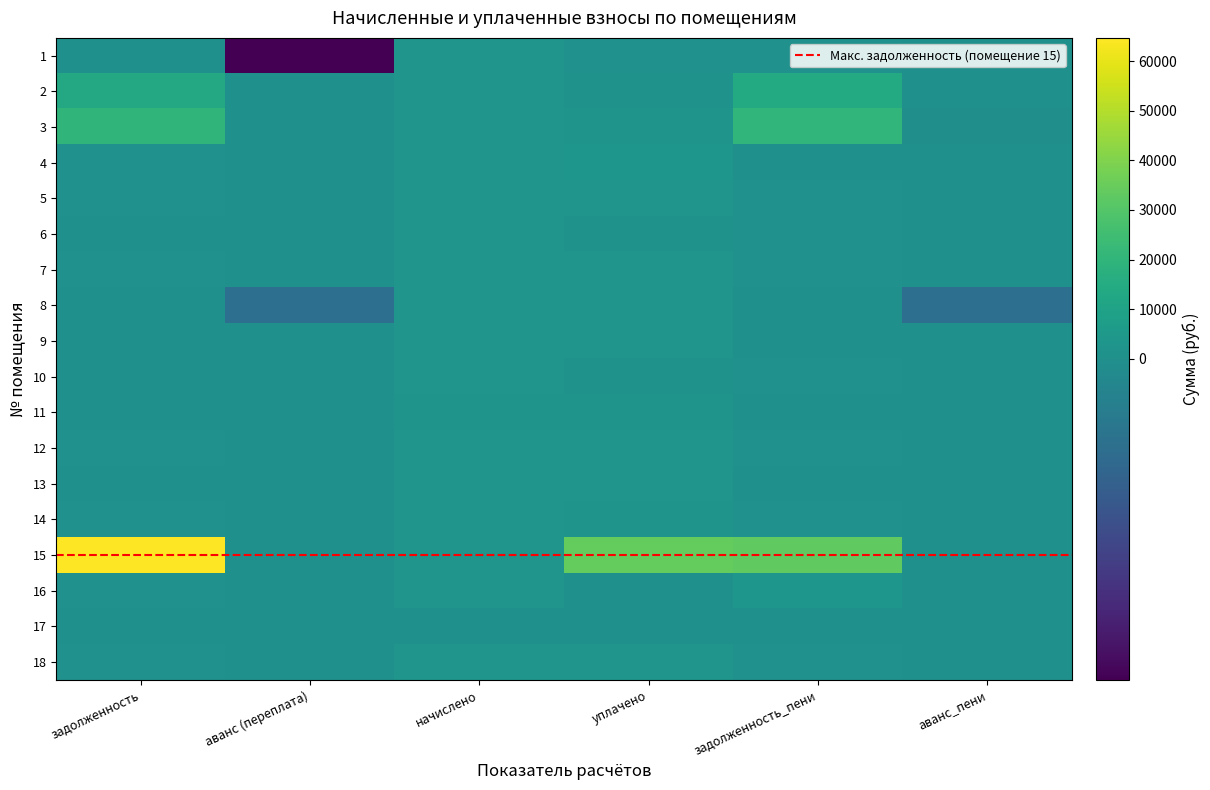

At which label does 13 reach its peak?

начислено